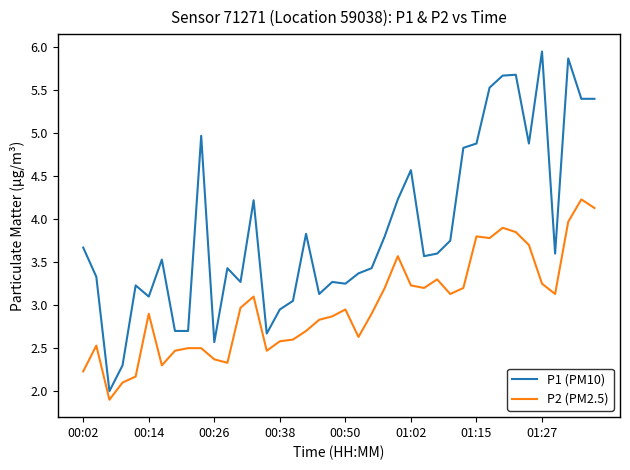

What is the difference between the maximum and minimum values in the P2 (PM2.5) series?

2.3